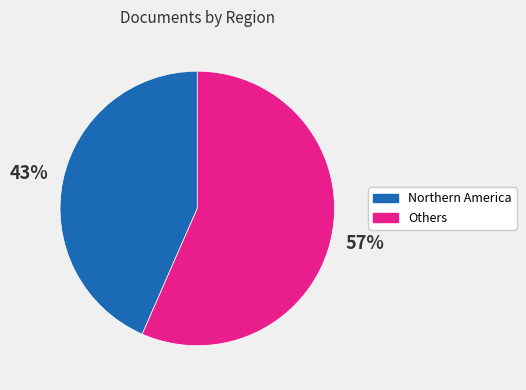

Is there a majority slice in this chart?

Yes